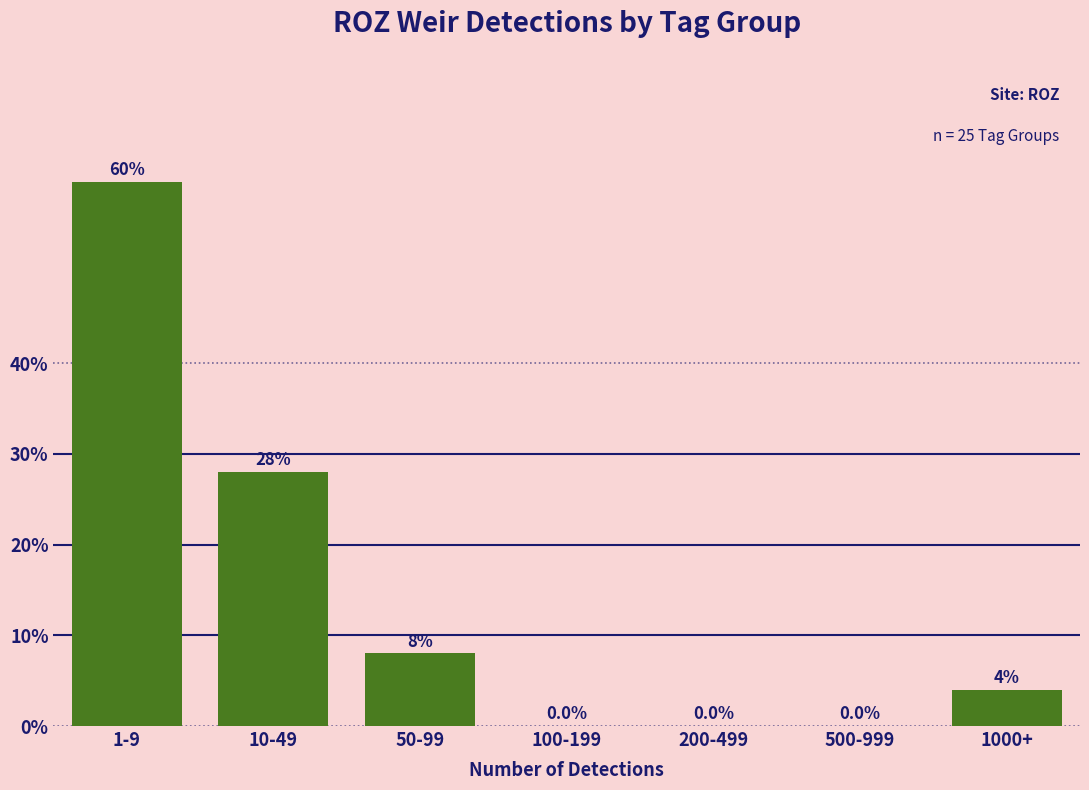

Reading right to left, extract all data points from this chart.

1000+=4.0	500-999=0.0	200-499=0.0	100-199=0.0	50-99=8.0	10-49=28.0	1-9=60.0